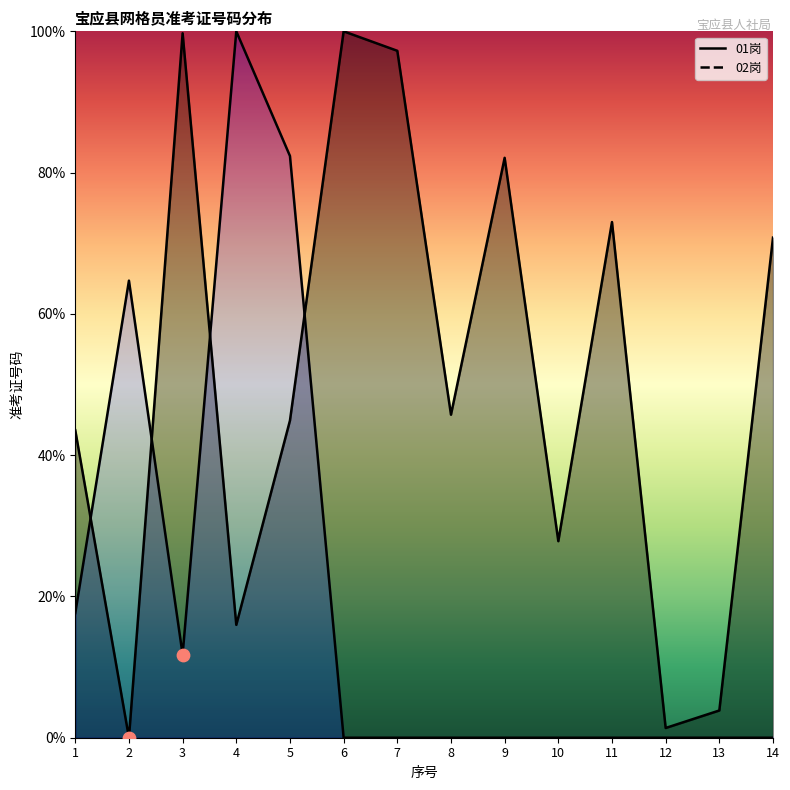

Which has a higher value, 14 or 5?

14